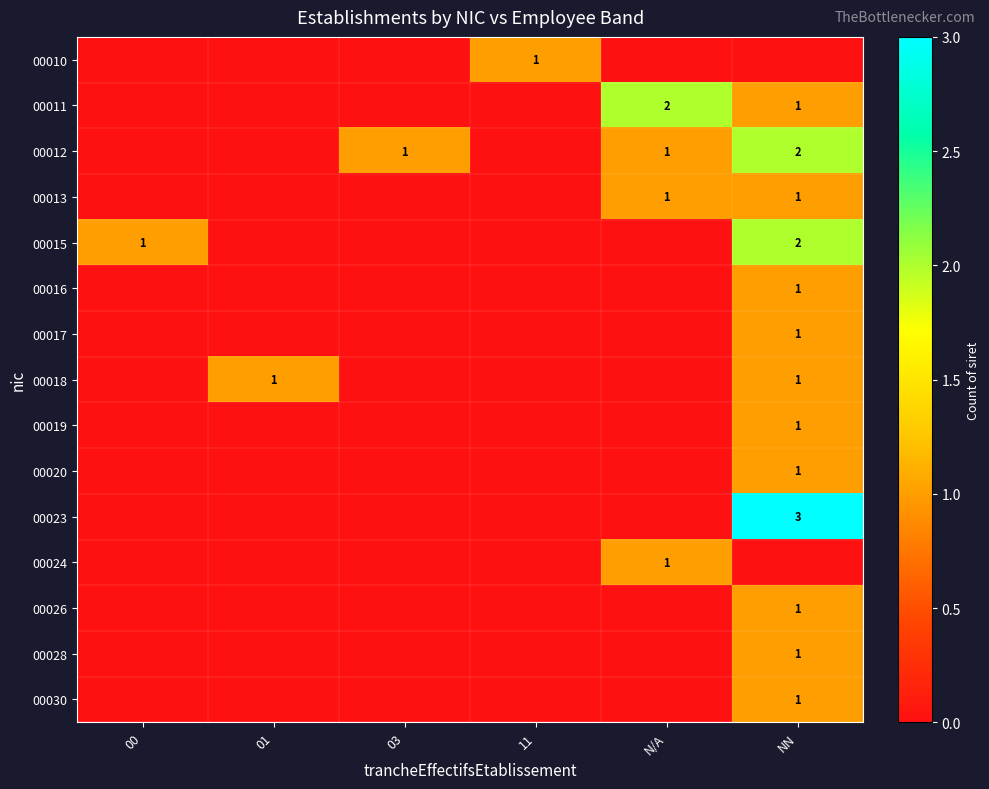

Is it true that 00012 equals 3 at NN?

False